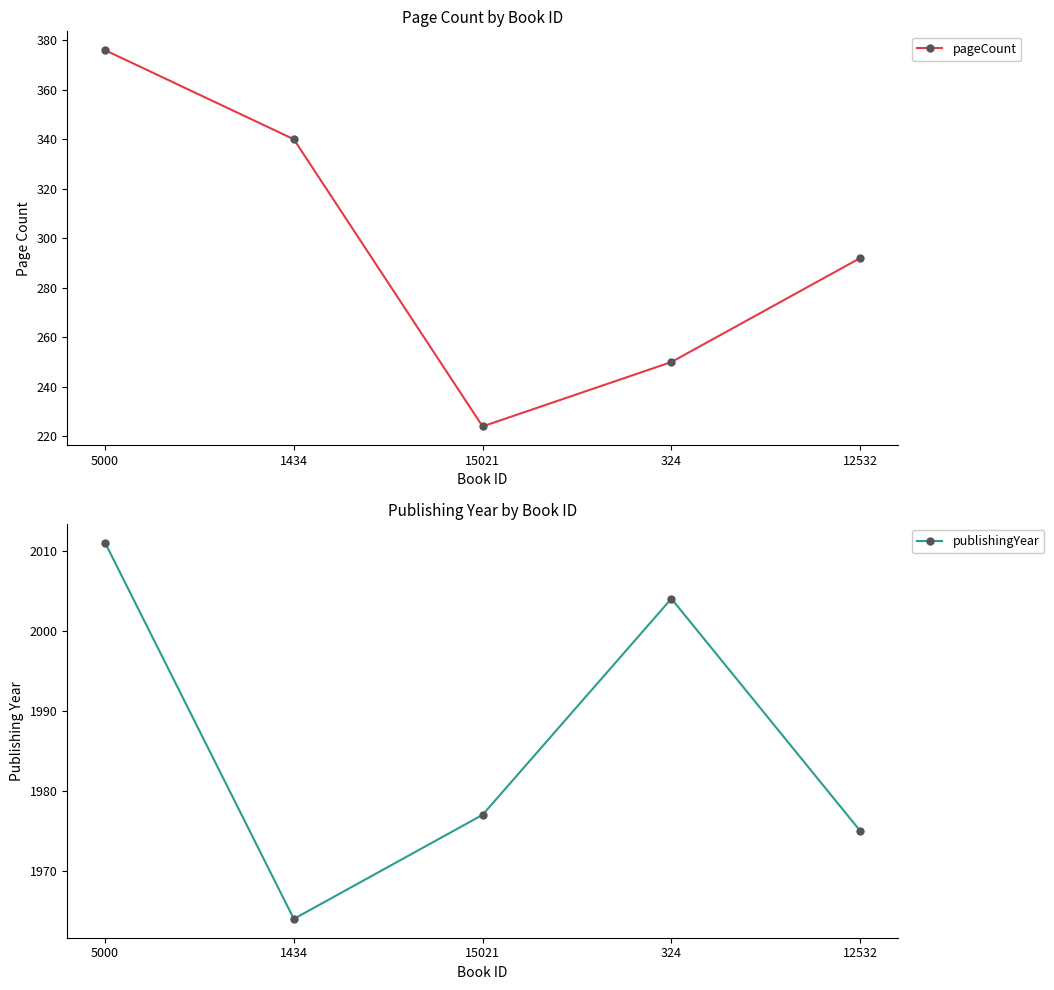

How many lines are shown in the chart?

2